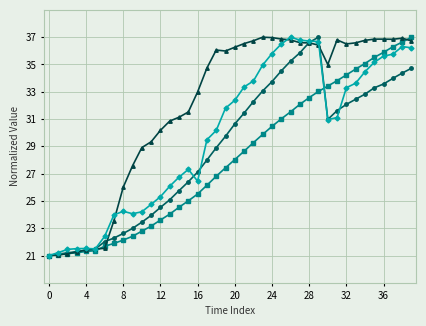

What is the smallest value displayed?

21.0